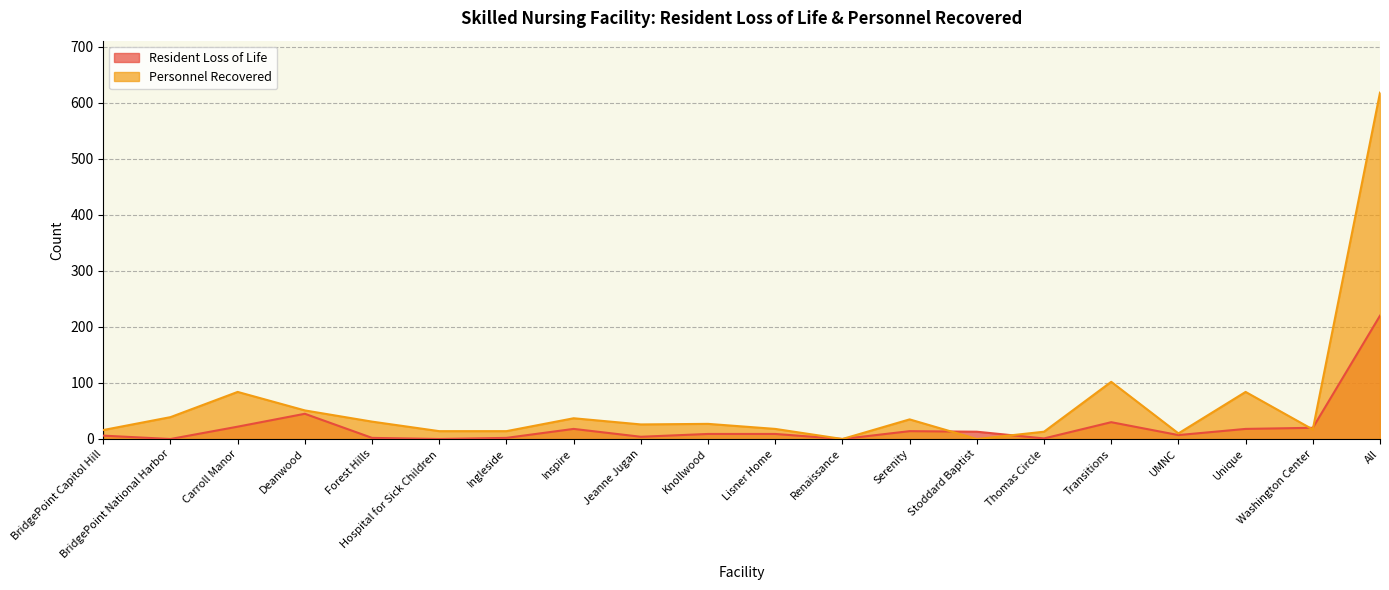

What is the label of the 18th point from the left?

Unique